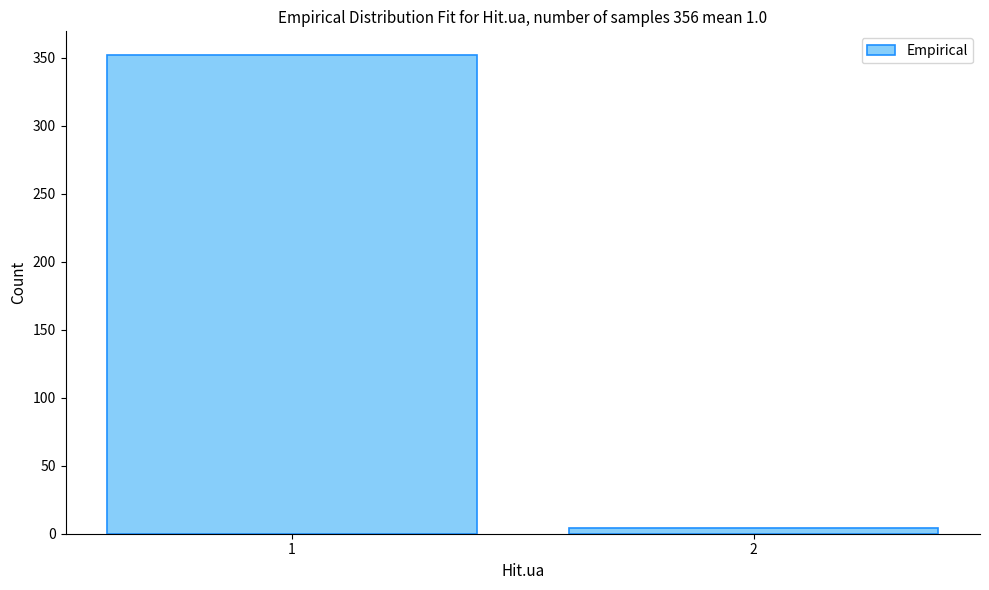

Reading right to left, extract all data points from this chart.

4	352